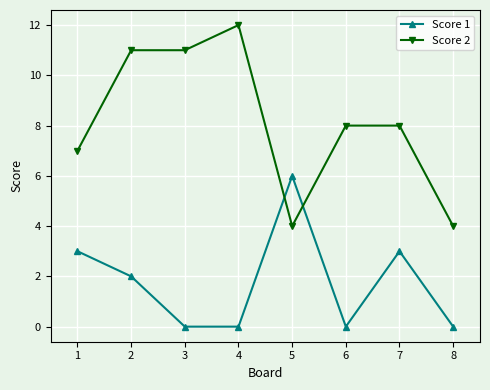

The Score 2 series shows 2 at 1. True or false?

False